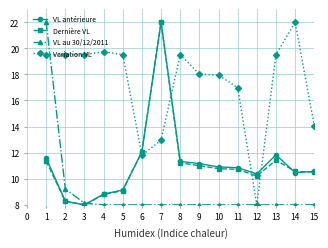

Is the value of VL au 30/12/2011 at 12 greater than the value of Dernière VL at 11?

No